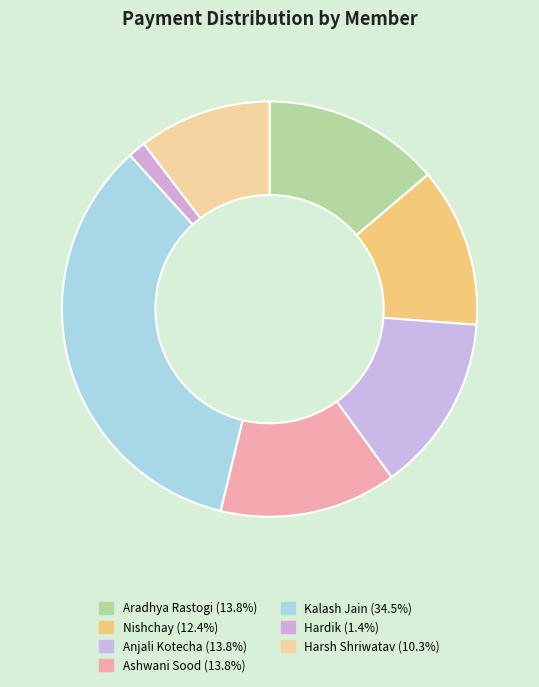

Rank the categories by value from lowest to highest.

Hardik, Harsh Shriwatav, Nishchay, Aradhya Rastogi, Anjali Kotecha, Ashwani Sood, Kalash Jain